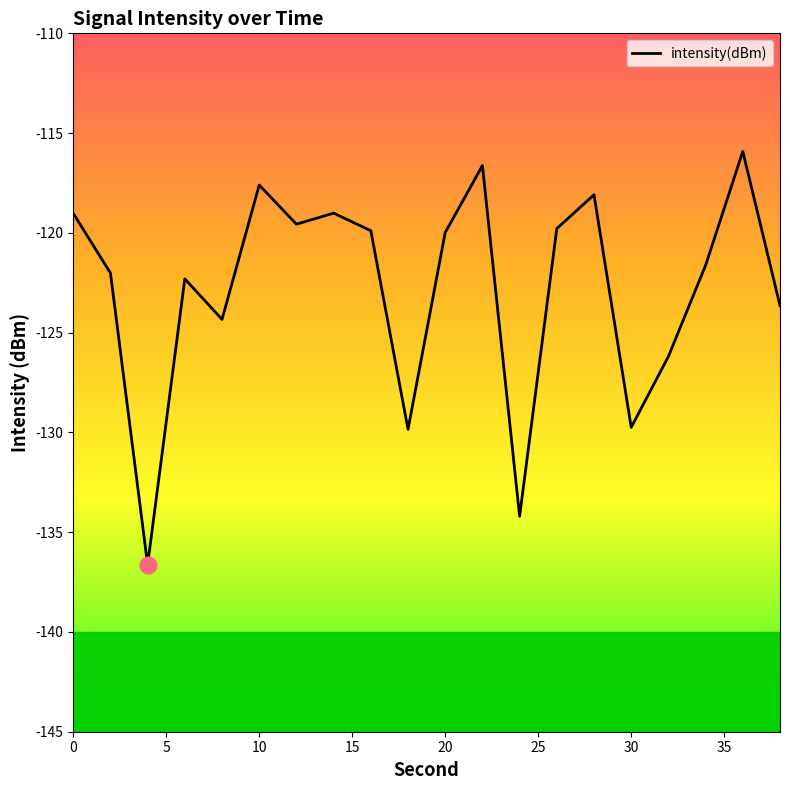

What is the smallest value displayed?

-136.6